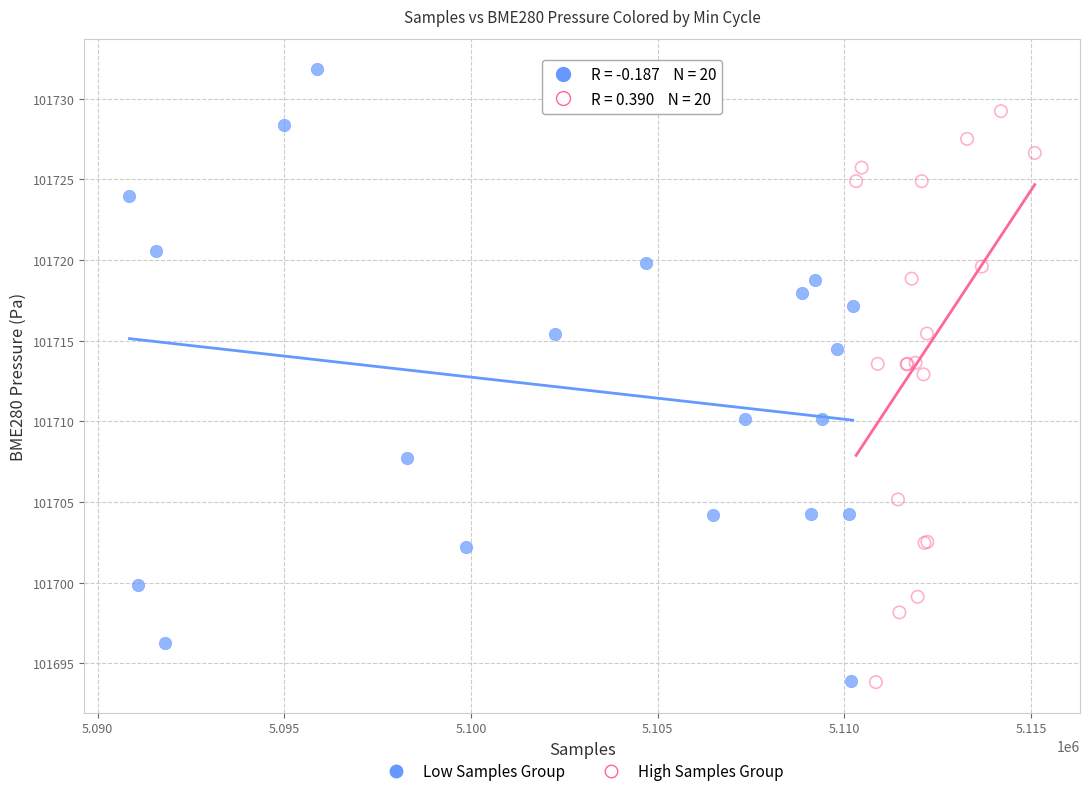

Which series has the largest Y range (max minus min)?

Low Samples Group